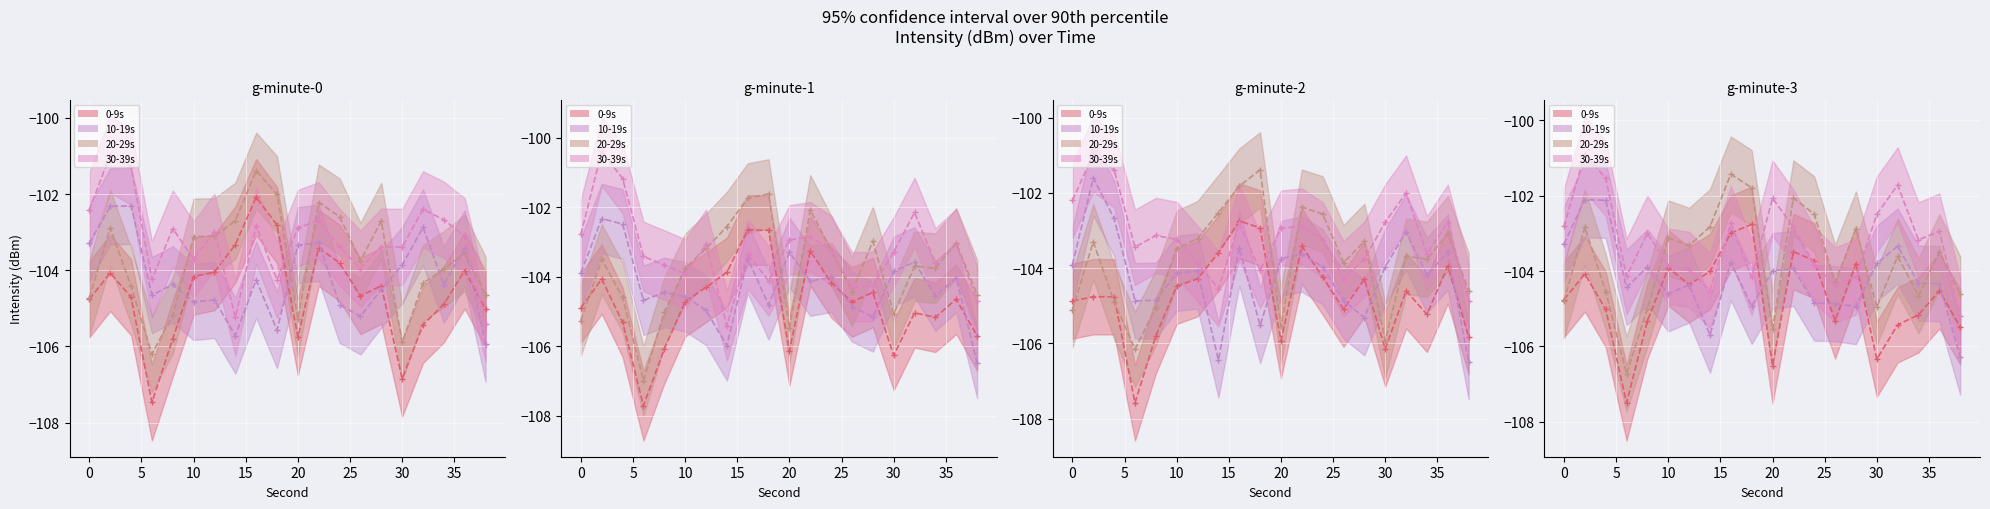

Reading right to left, what are all the values shown in this chart?

0-9s: 38=-105.4	36=-104.3	34=-105.2	32=-105.0	30=-106.4	28=-104.0	26=-105.1	24=-103.9	22=-103.4	20=-106.0	18=-102.7	16=-102.5	14=-103.7	12=-104.0	10=-104.3	8=-105.7	6=-107.5	4=-104.8	2=-104.3	0=-104.8
10-19s: 38=-106.1	36=-103.8	34=-104.2	32=-103.1	30=-104.0	28=-104.8	26=-105.2	24=-104.4	22=-103.7	20=-103.5	18=-105.2	16=-103.9	14=-106.0	12=-104.5	10=-104.6	8=-104.4	6=-104.9	4=-102.4	2=-101.8	0=-103.6
20-29s: 38=-104.4	36=-103.3	34=-104.2	32=-104.0	30=-105.4	28=-103.0	26=-104.1	24=-102.9	22=-102.4	20=-105.0	18=-101.7	16=-101.5	14=-102.7	12=-103.0	10=-103.3	8=-104.7	6=-106.5	4=-104.8	2=-103.3	0=-104.8
30-39s: 38=-105.1	36=-102.8	34=-103.2	32=-102.1	30=-103.0	28=-103.8	26=-104.2	24=-103.4	22=-102.7	20=-102.5	18=-104.2	16=-102.9	14=-105.0	12=-103.5	10=-103.6	8=-103.4	6=-103.9	4=-101.4	2=-100.8	0=-102.6